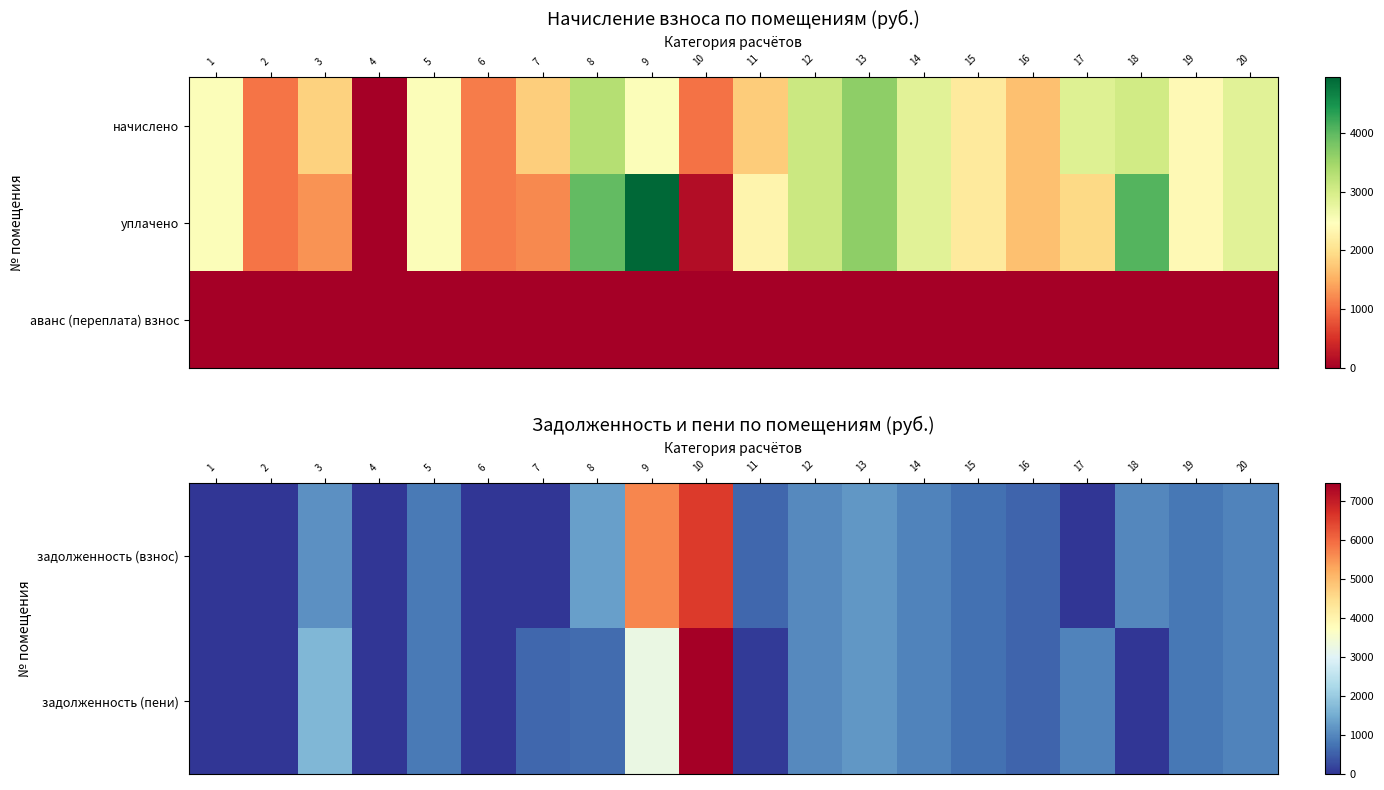

Is it true that аванс (переплата) взнос equals 0.0 at 2?

True